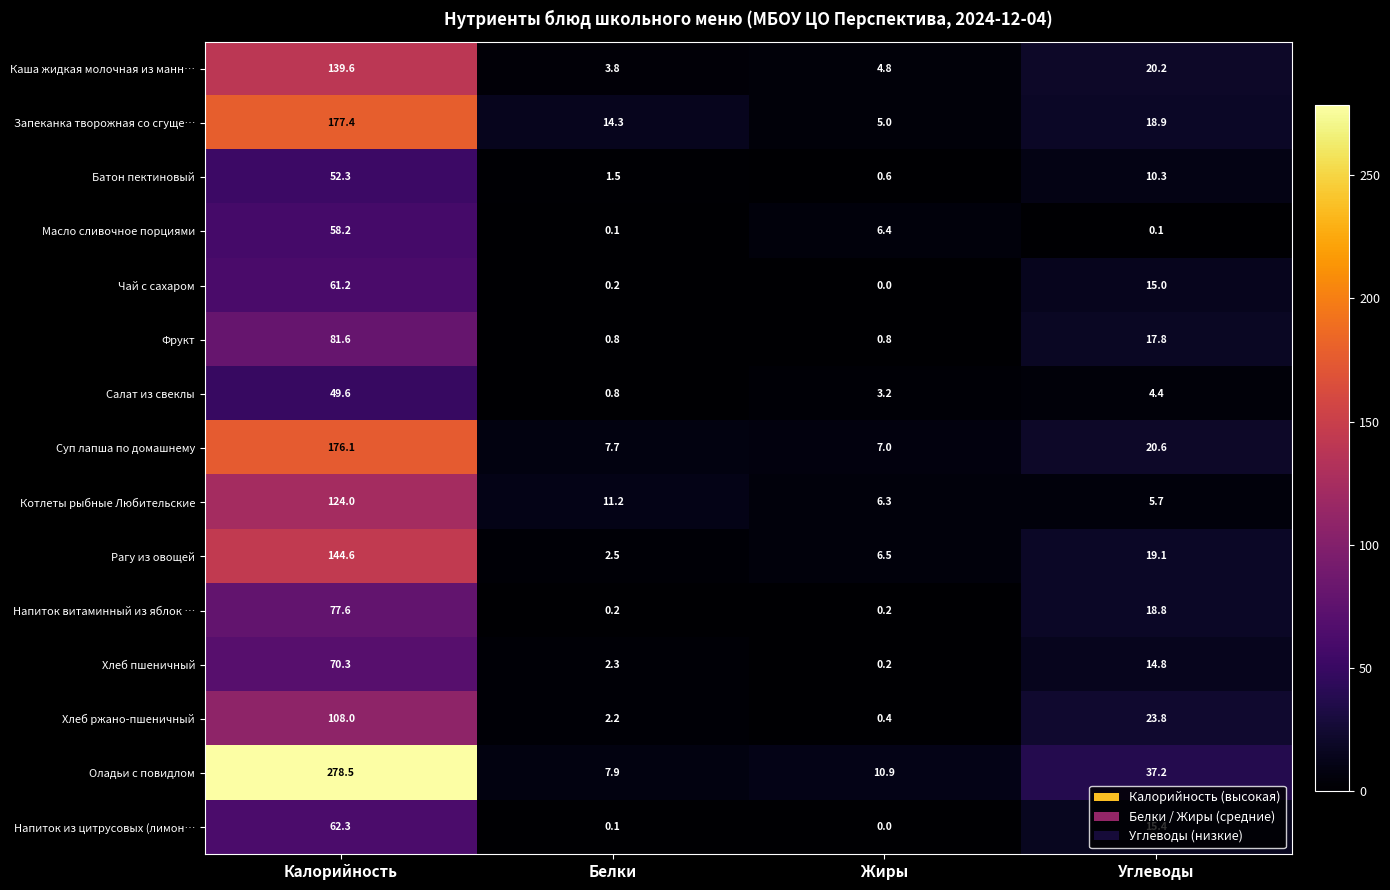

At which category is the sum across all series the highest?

Калорийность